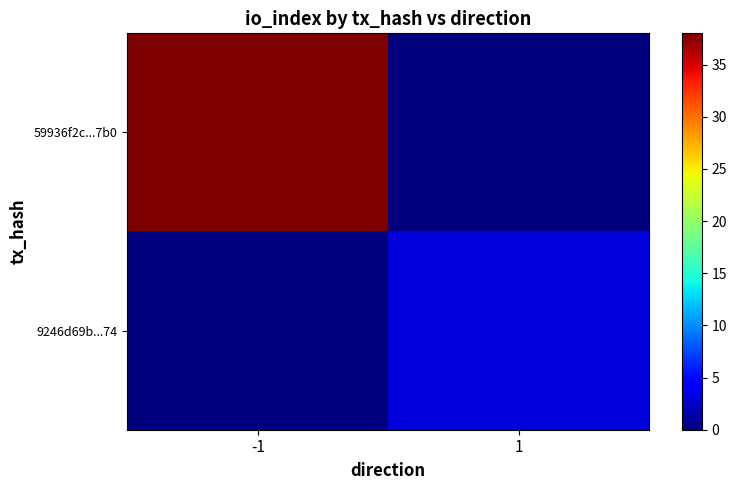

Reading left to right, what are all the values shown in this chart?

59936f2c...7b0: -1=38	1=0
9246d69b...74: -1=0	1=3